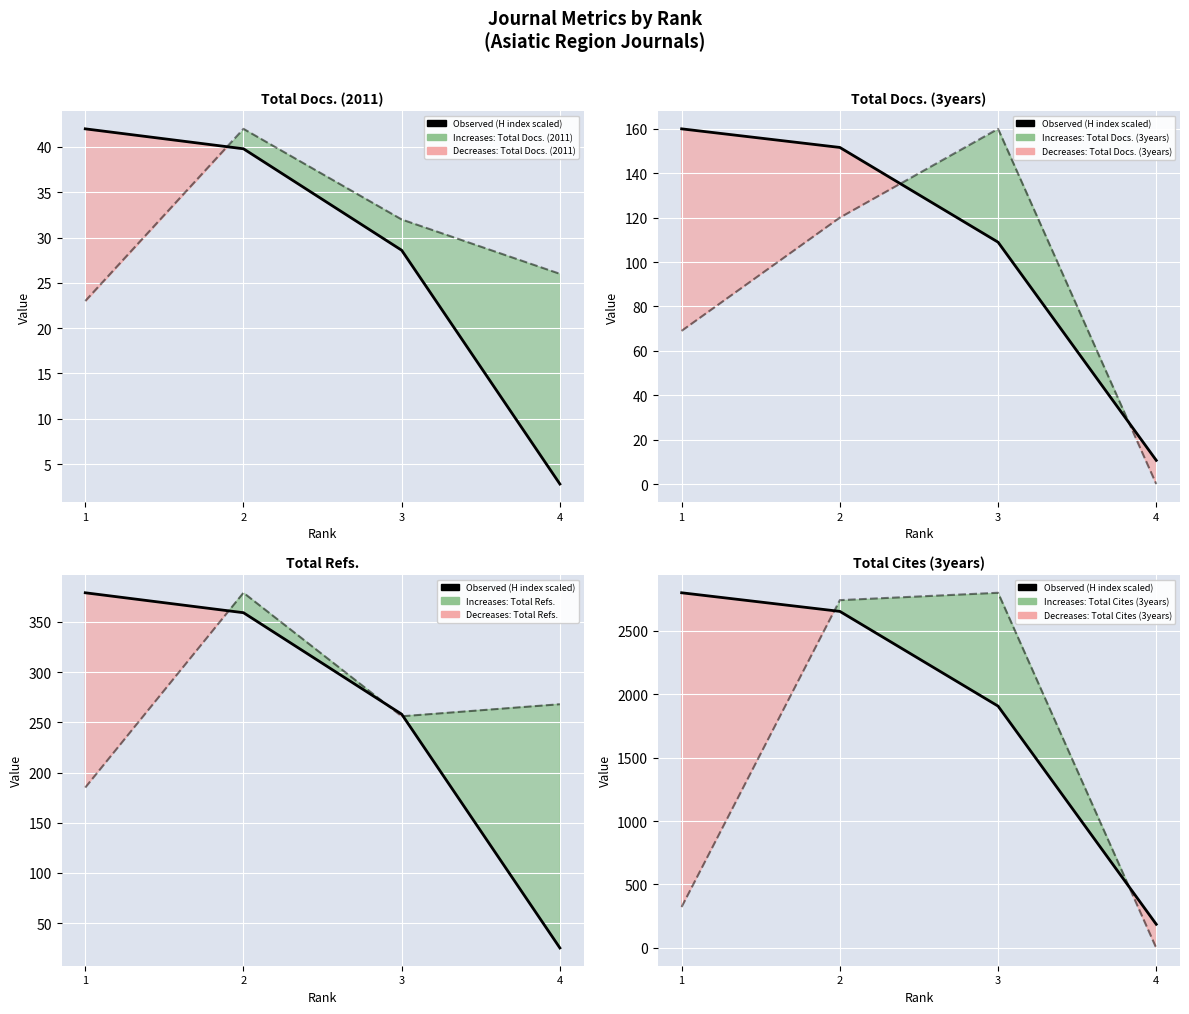

Which category has the highest value across all series?

1